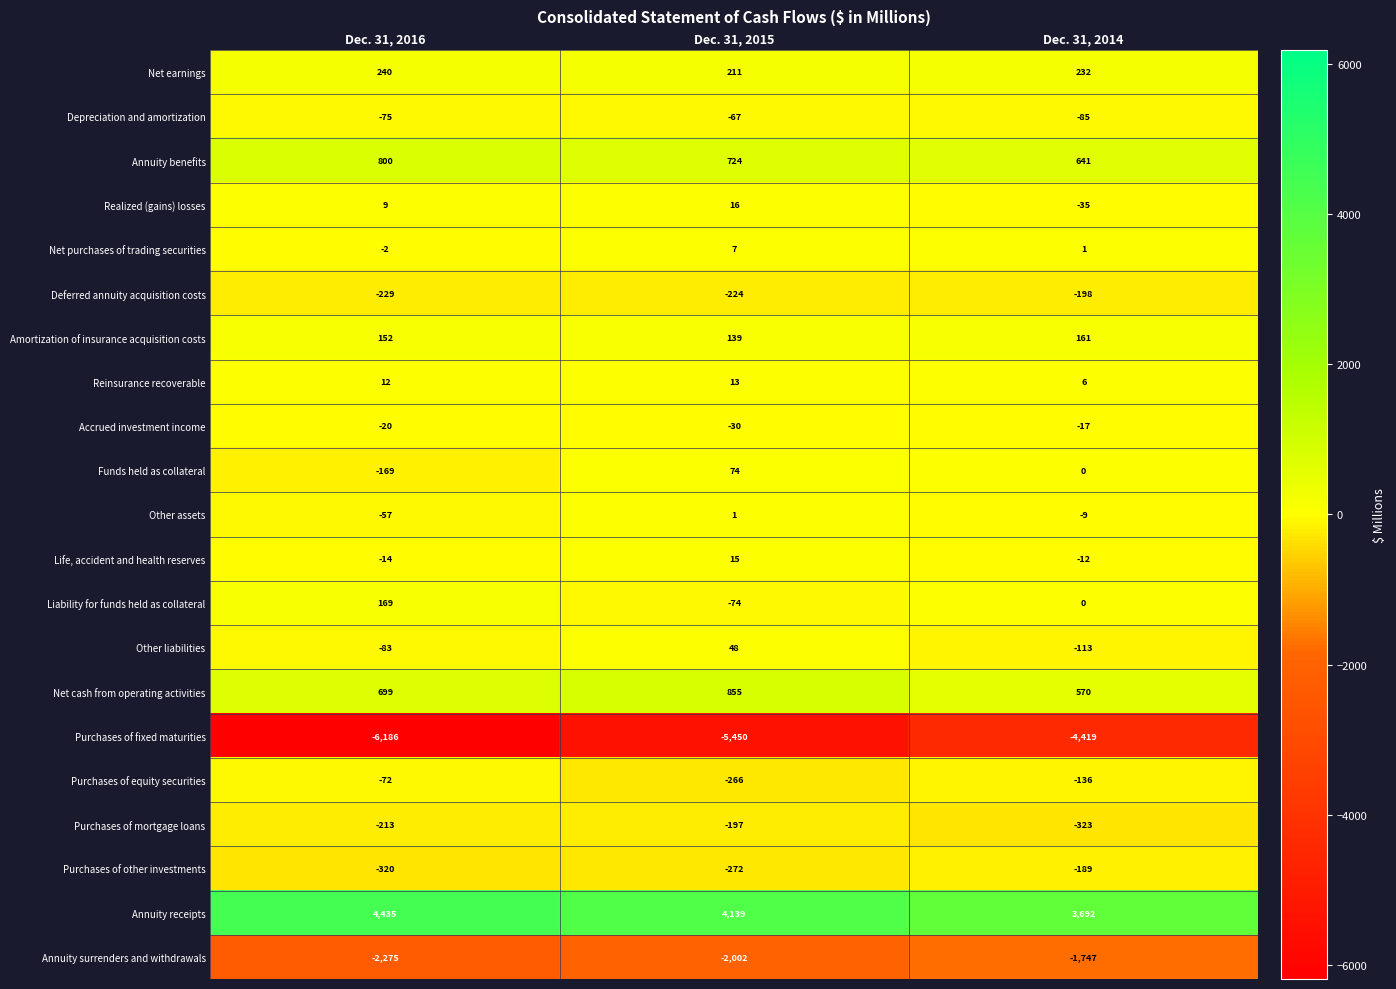

Which category has the highest value in the Amortization of insurance acquisition costs series?

Dec. 31, 2014